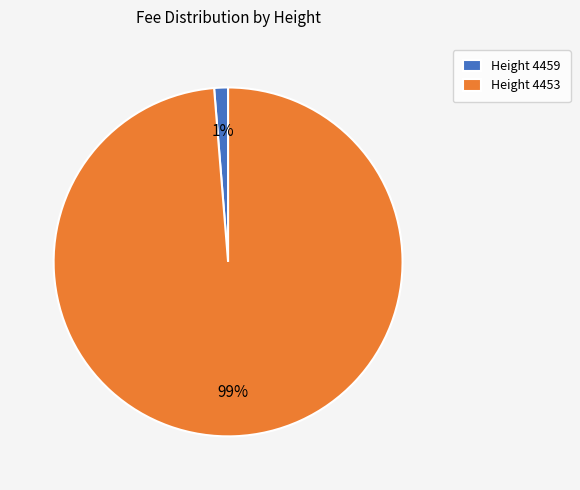

Rank the categories by value from lowest to highest.

Height 4459, Height 4453